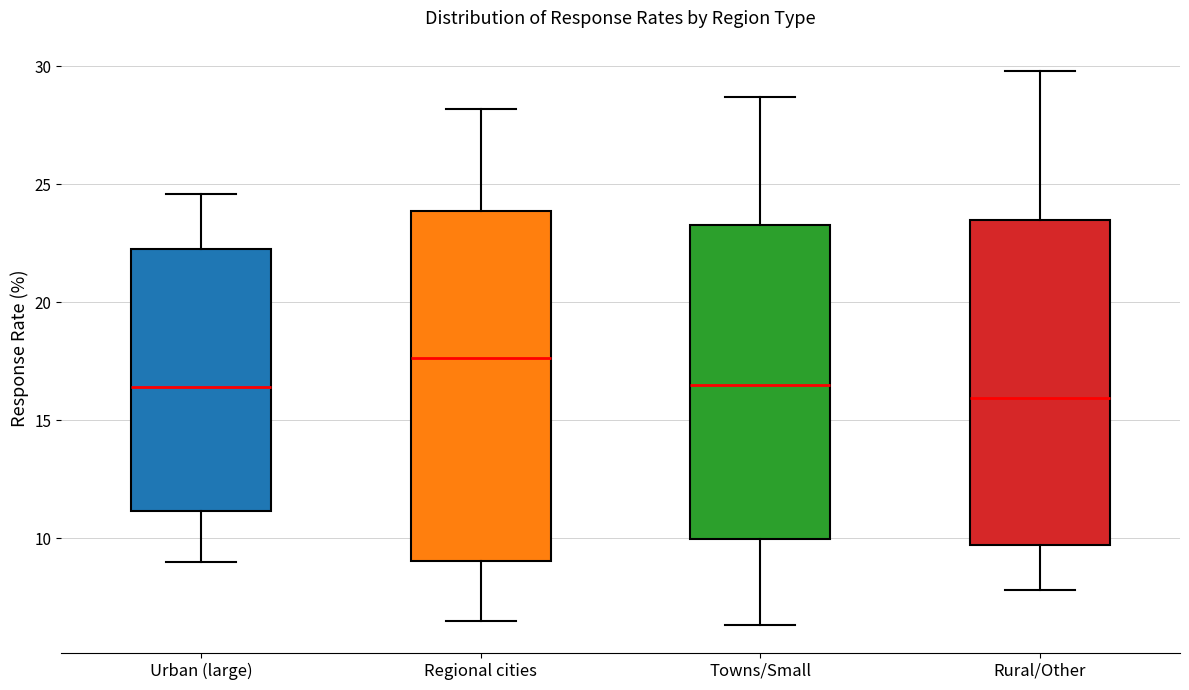

Which box is the tallest, from its lower edge to its upper edge?

Regional cities